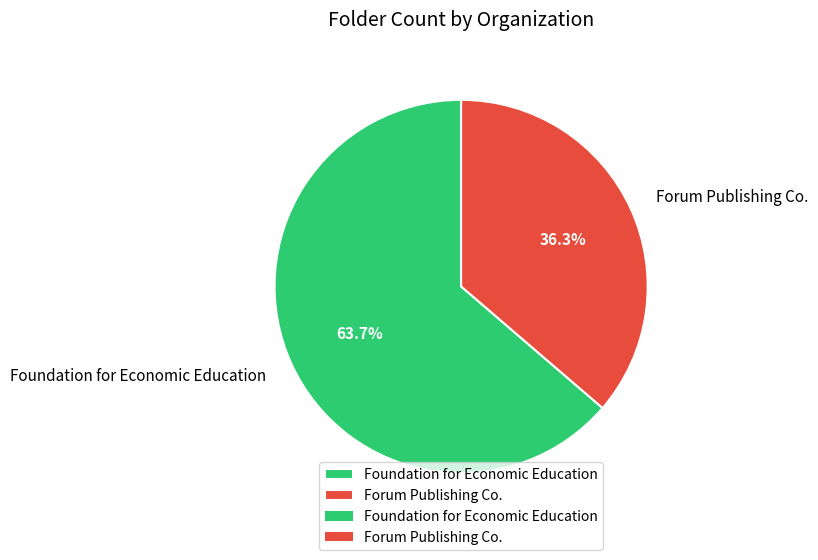

To the nearest percent, what portion does Foundation for Economic Education represent?

64%